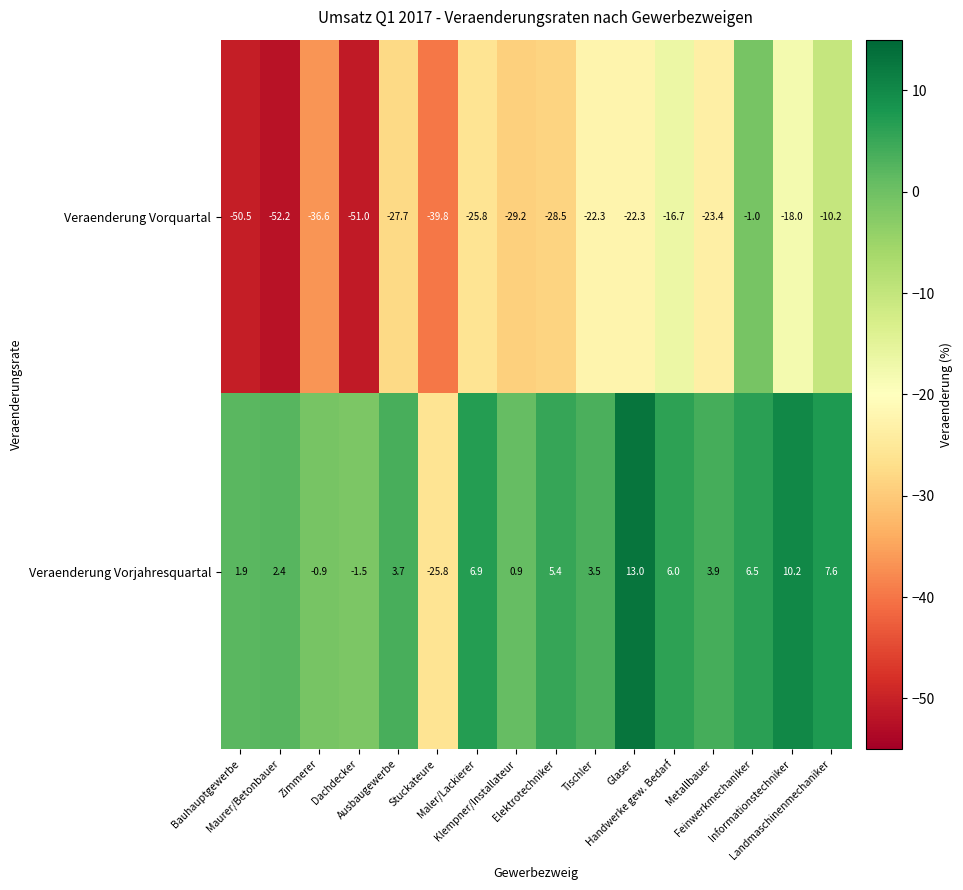

What is the greatest value displayed?

13.0